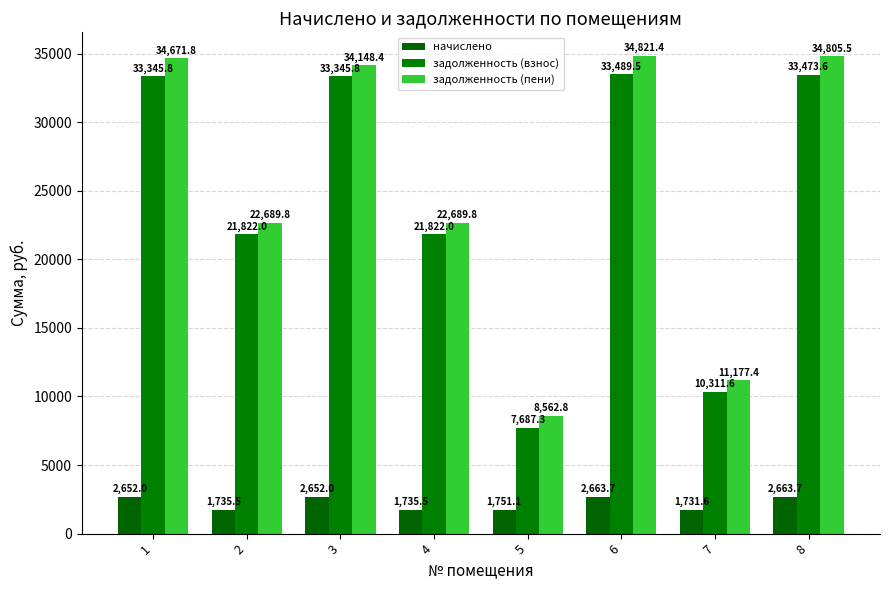

At 1, list the series in order from smallest to largest.

начислено, задолженность (взнос), задолженность (пени)